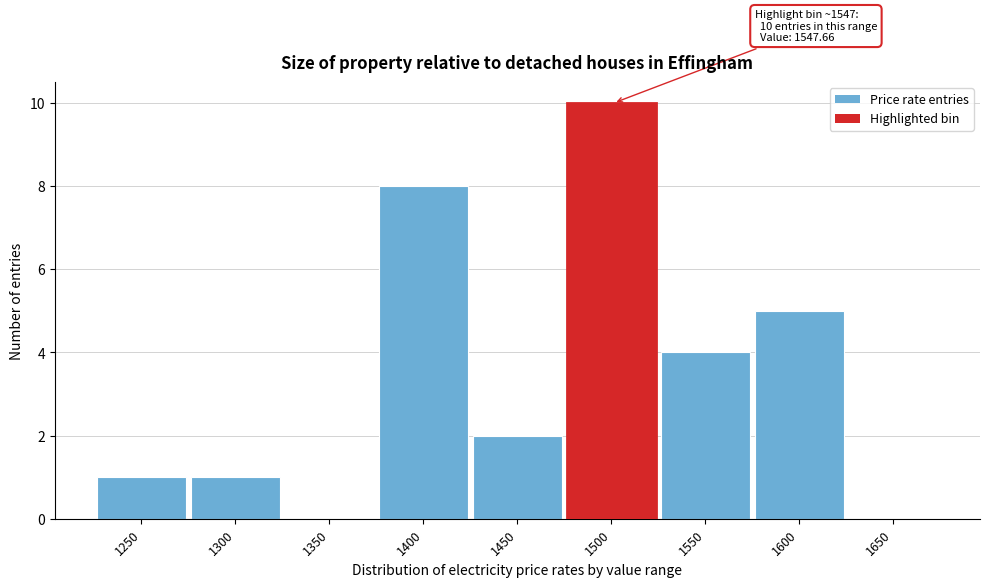

Reading right to left, list all the values displayed in this chart.

1650=0	1600=5	1550=4	1500=10	1450=2	1400=8	1350=0	1300=1	1250=1